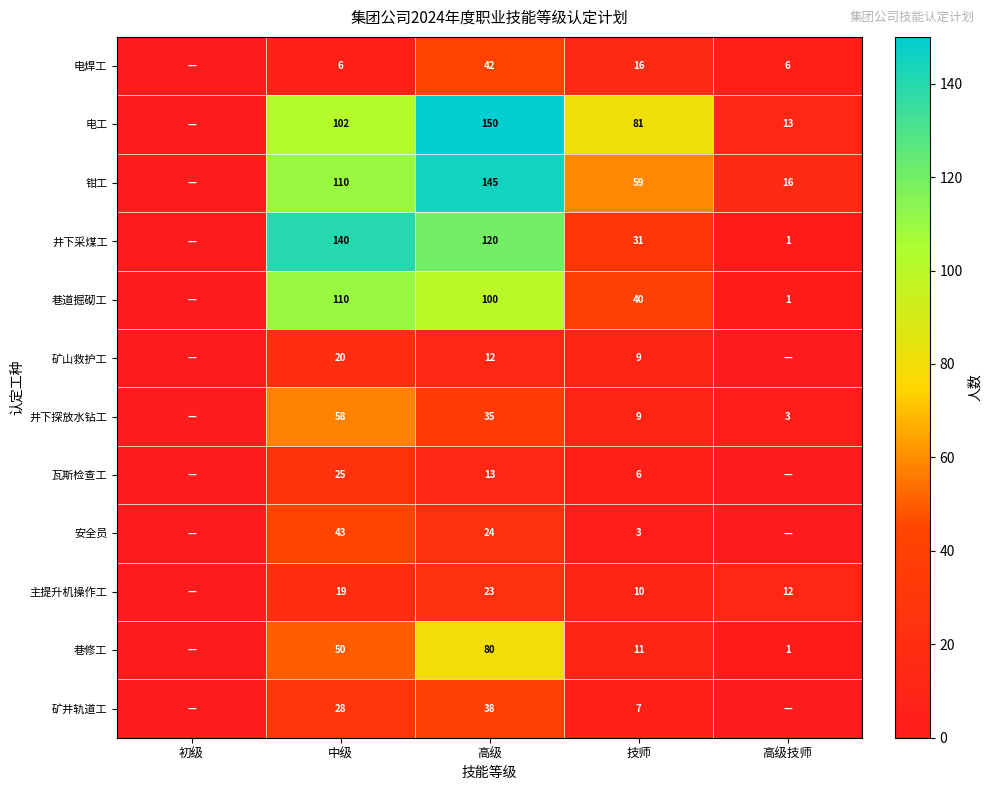

Rank the series at 高级 from lowest to highest value.

矿山救护工, 瓦斯检查工, 主提升机操作工, 安全员, 井下探放水钻工, 矿井轨道工, 电焊工, 巷修工, 巷道掘砌工, 井下采煤工, 钳工, 电工